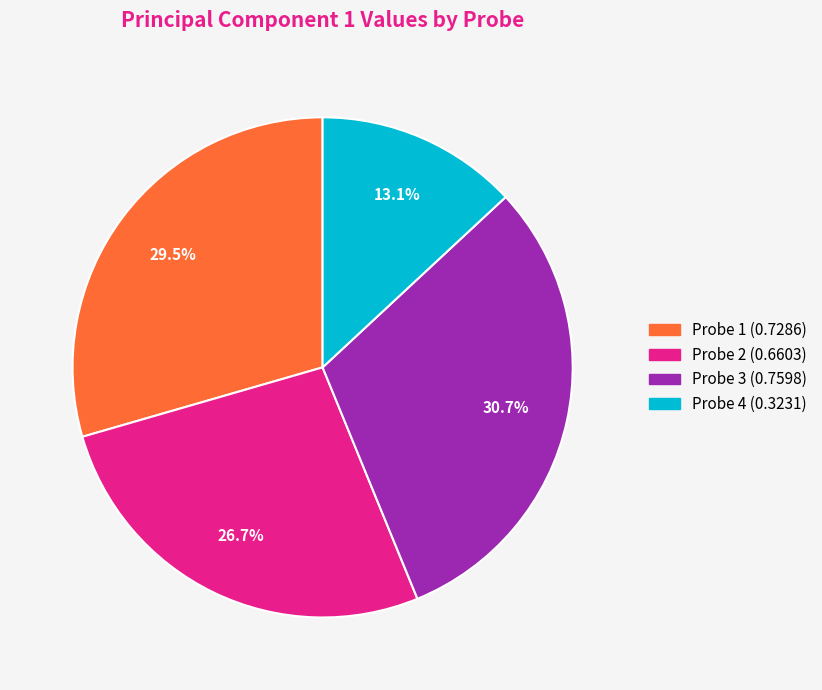

What is the smallest slice in the pie chart?

Probe 4